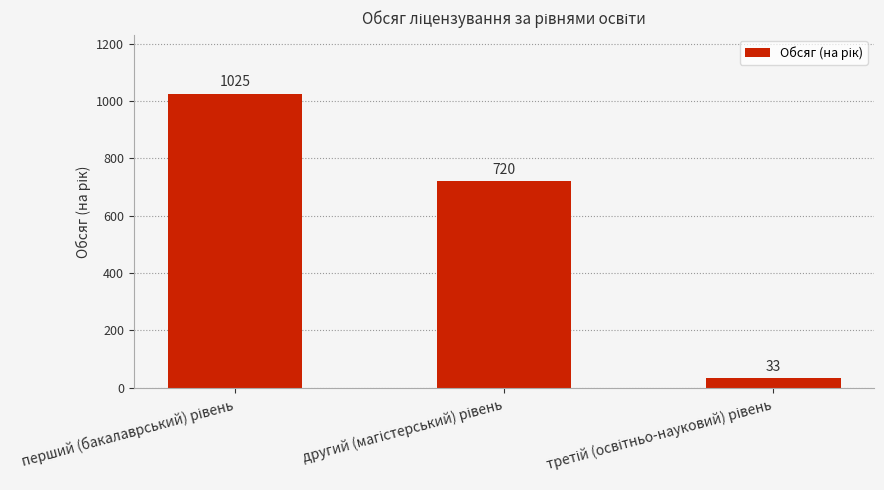

What is the average value?

593